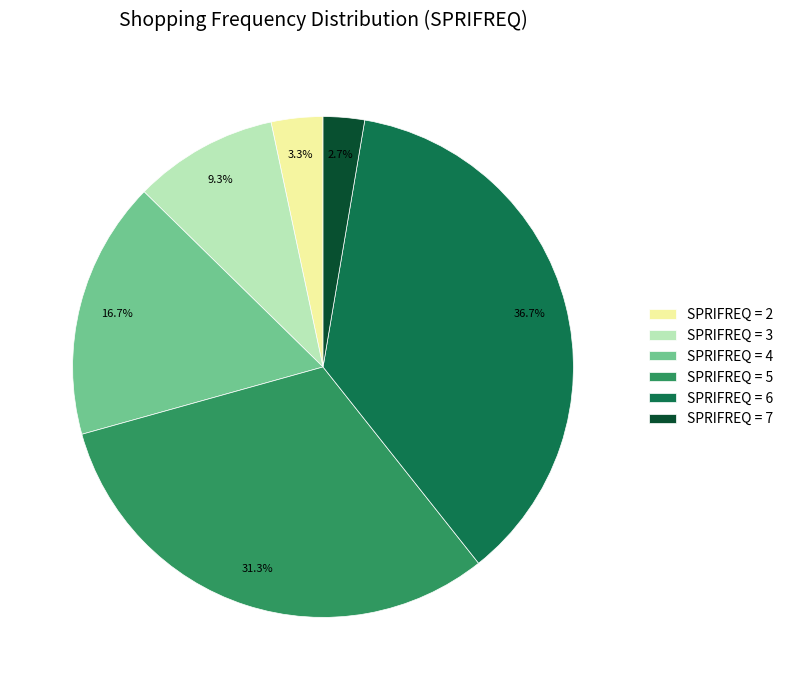

How many slices are in this pie chart?

6